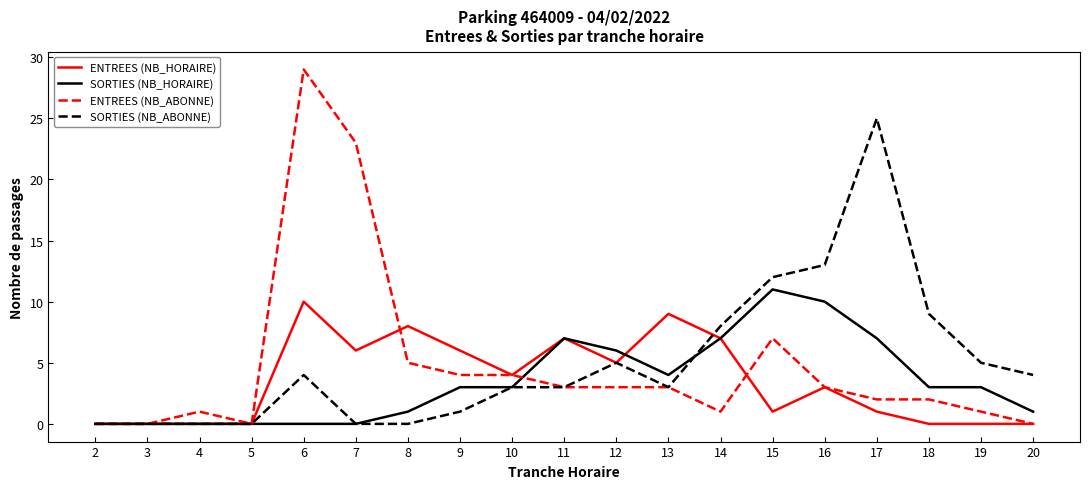

Is this an area chart (filled region under the line)?

No